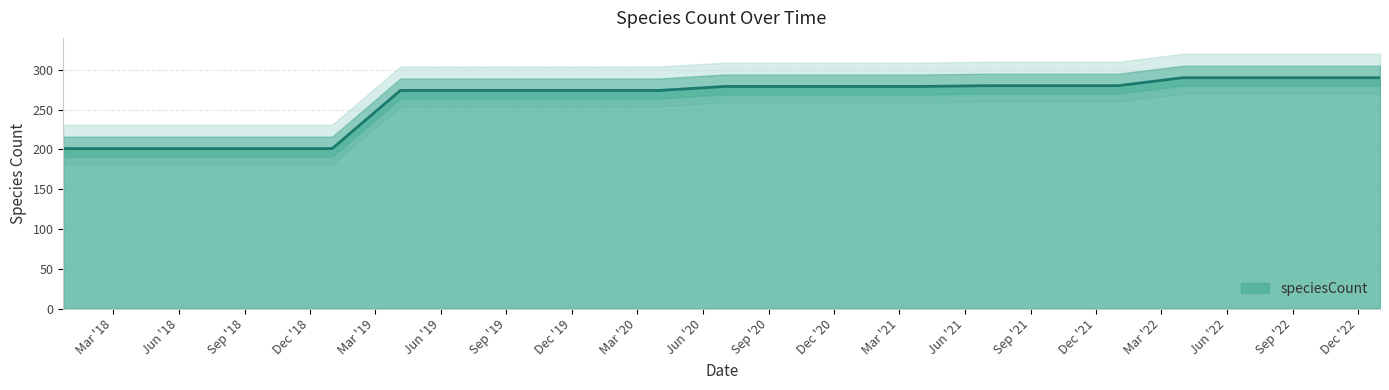

Reading left to right, transcribe all the data shown in this chart.

2017-12-22=201	2018-04-09=201	2018-07-11=201	2018-09-28=201	2019-01-01=201	2019-04-06=274	2019-07-01=274	2019-10-09=274	2020-01-01=274	2020-04-01=274	2020-07-01=279	2020-10-01=279	2021-01-01=279	2021-04-01=279	2021-07-01=280	2021-10-01=280	2022-01-01=280	2022-04-01=290	2022-07-01=290	2022-10-01=290	2023-01-01=290